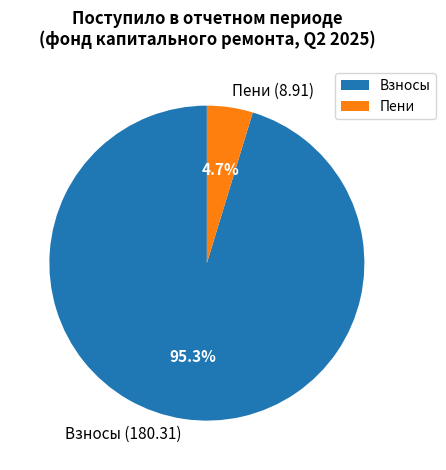

Count the number of slices in the pie.

2